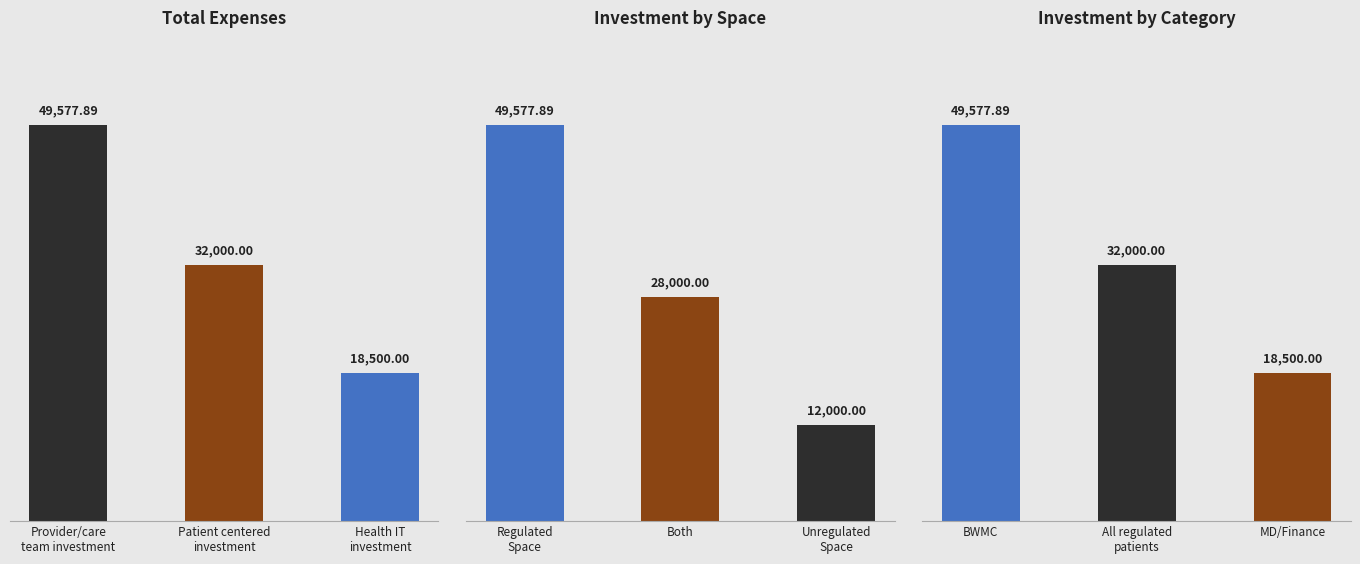

What is the average value of the Total Expenses series?

33359.3